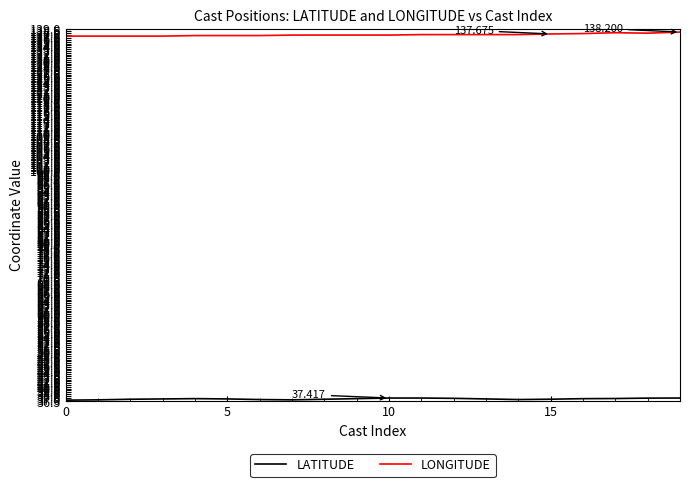

Which series has the largest total across all categories?

LONGITUDE